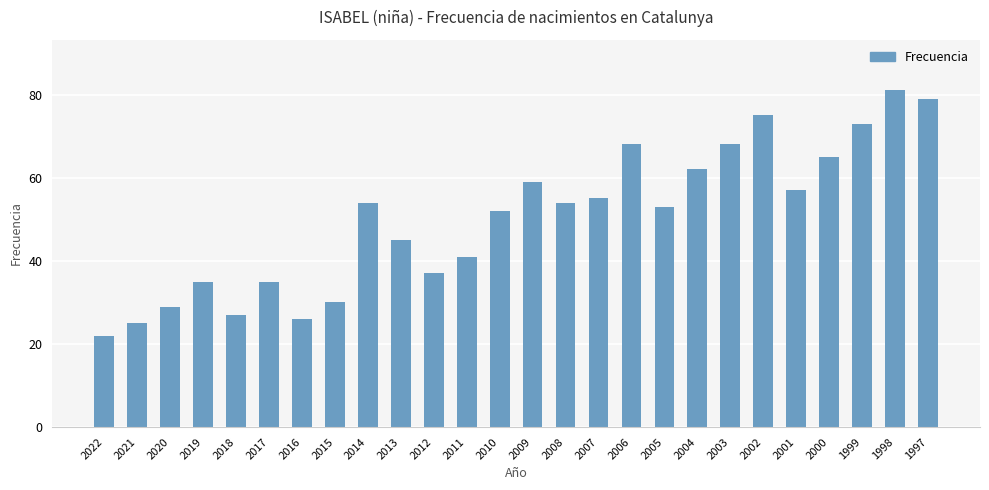

What is the approximate value at 2005, to the nearest 5?

55